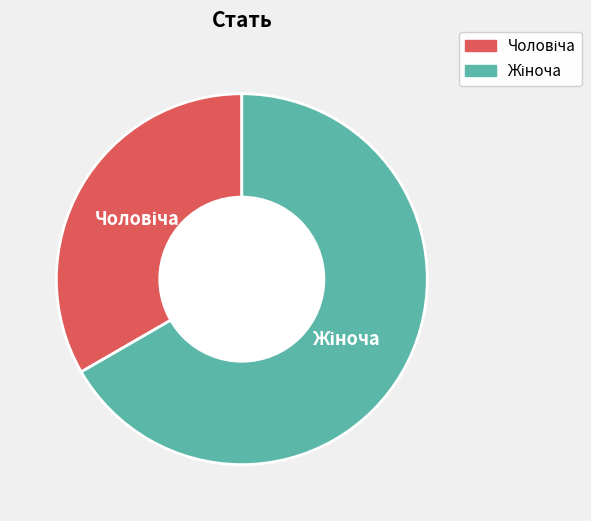

Is there any slice that represents more than half of the pie?

Yes